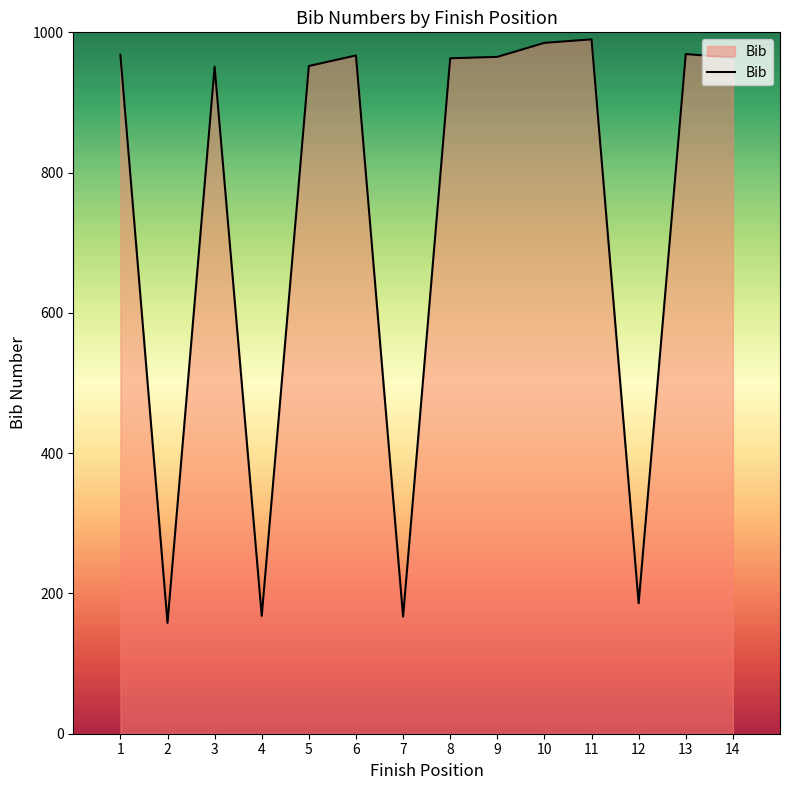

The value at 1 is 968. True or false?

True